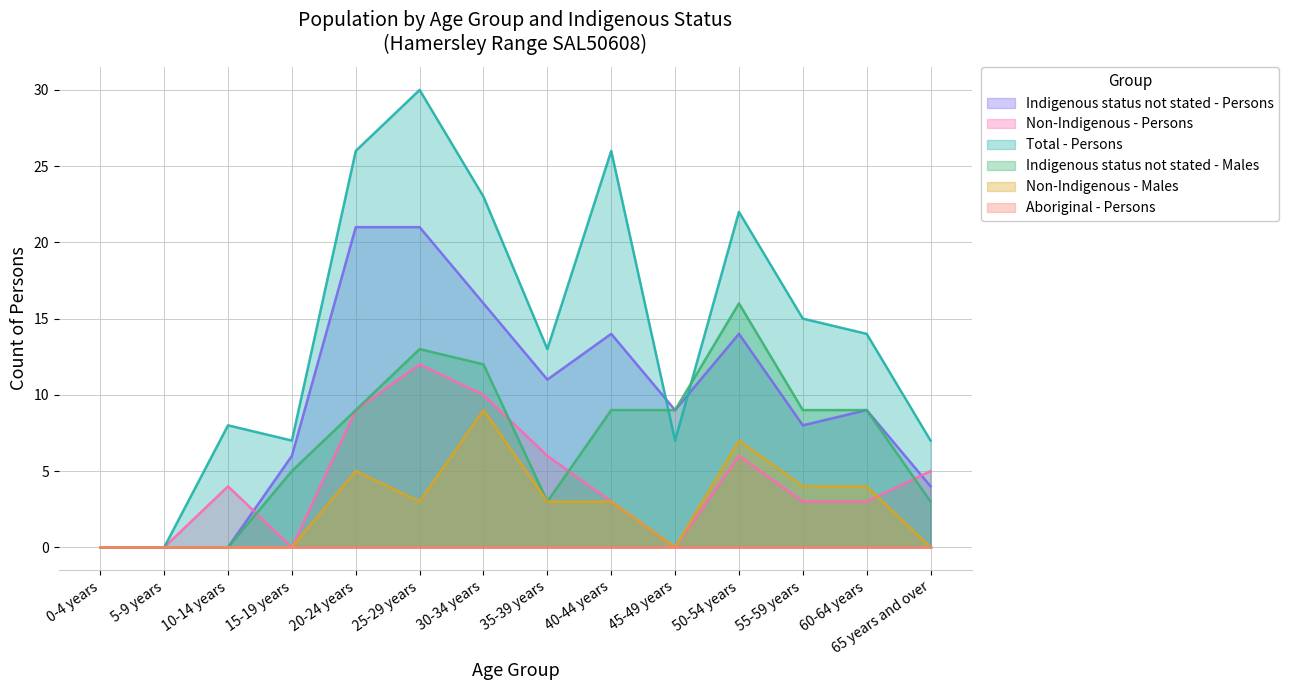

In Indigenous status not stated - Males, how many points are higher than both neighbors (excluding endpoints)?

2